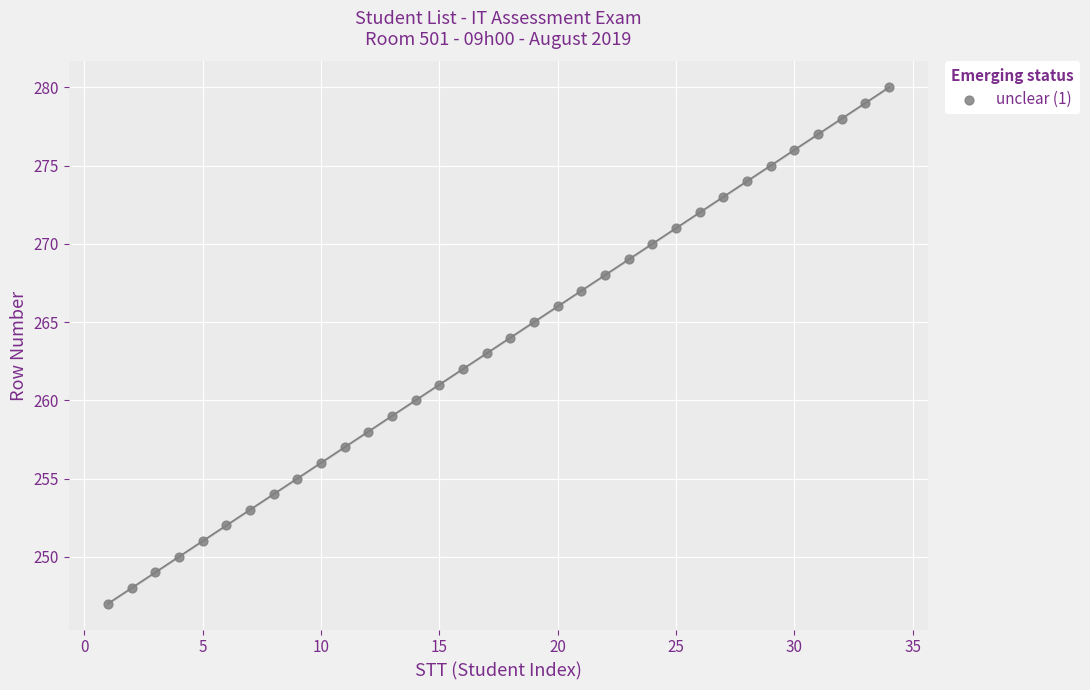

What is the range of Y values (max minus min)?

33